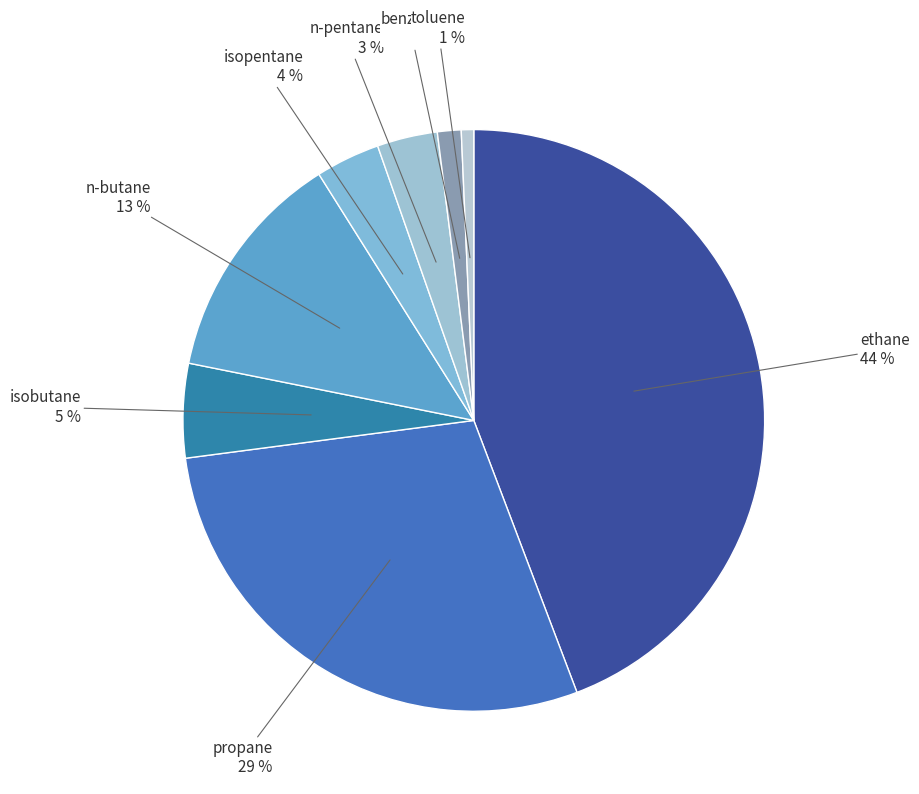

Between n-butane and n-pentane, which is larger?

n-butane